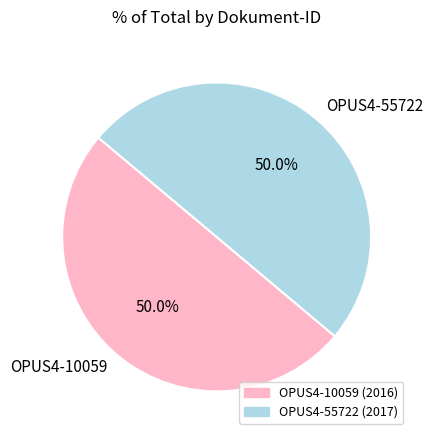

How much of the chart is everything except OPUS4-10059?

50.0%